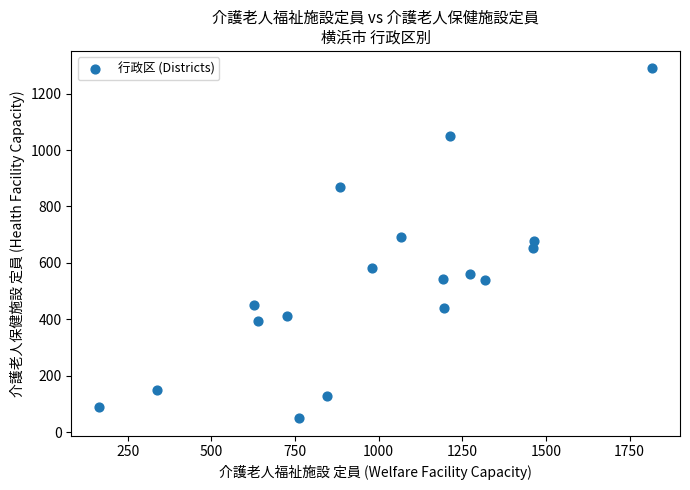

What is the range of X values (max minus min)?

1654